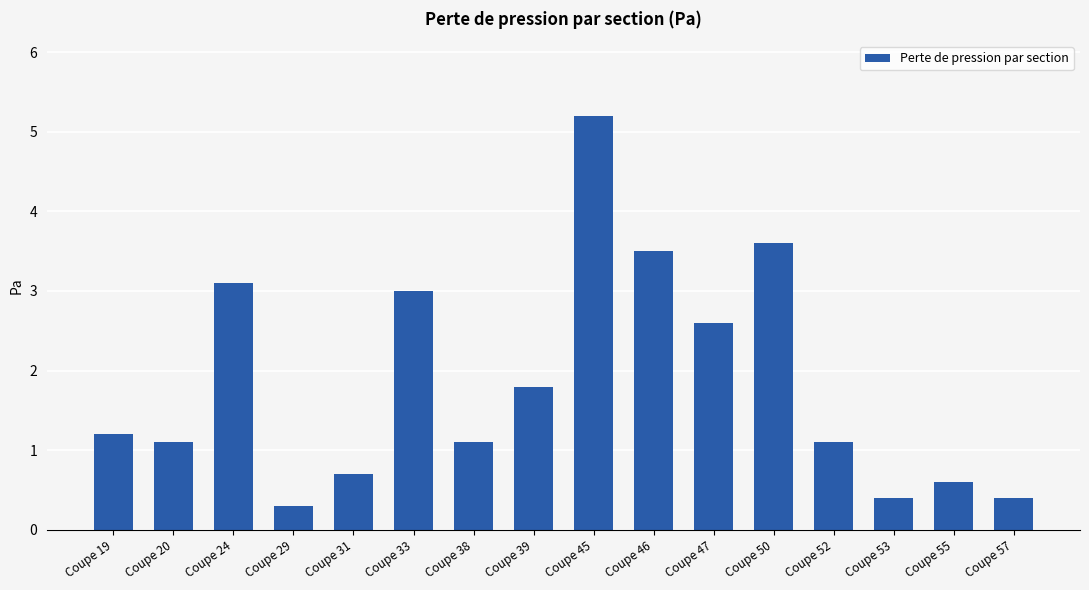

True or false: the data shows 5.2 at Coupe 45.

True